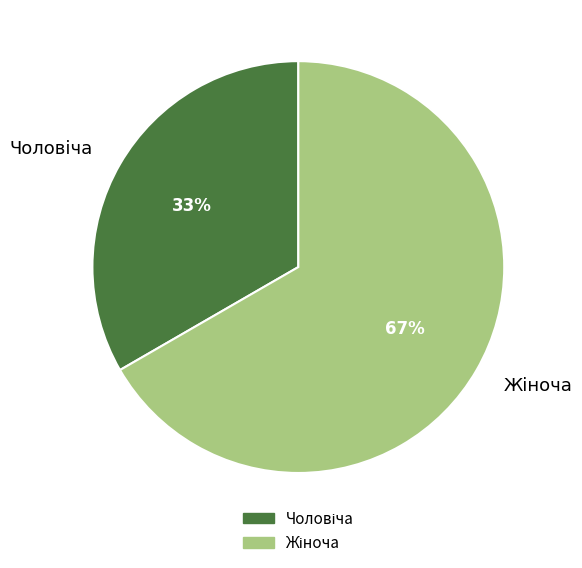

To the nearest percent, what is the average slice percentage?

50%